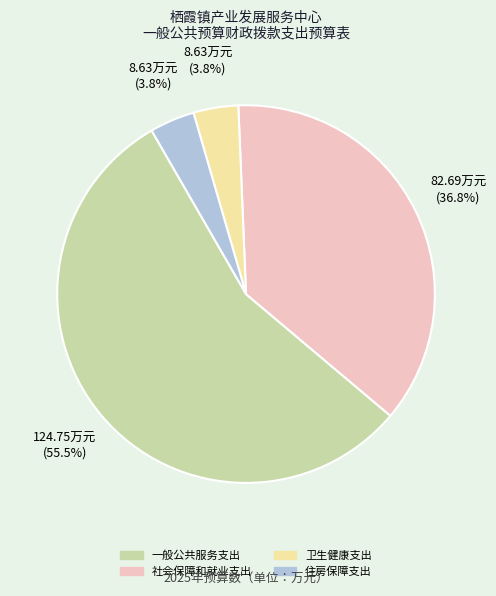

The 卫生健康支出 slice represents 4% of the pie. True or false?

True